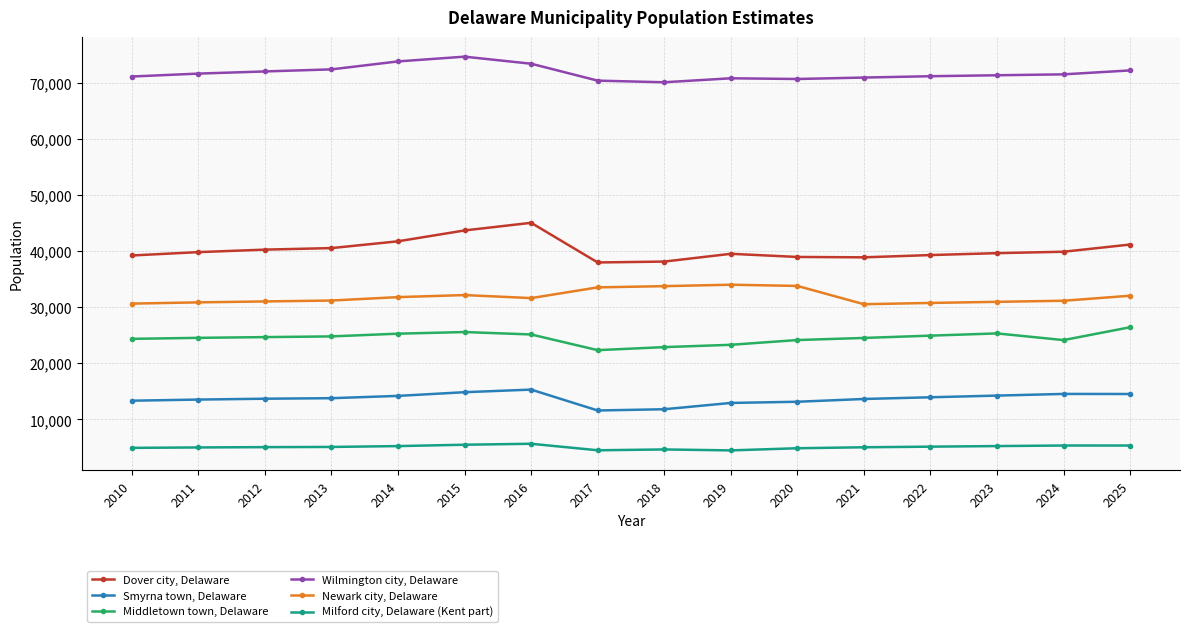

True or false: Middletown town, Delaware has more than 1 points higher than both neighbors.

True